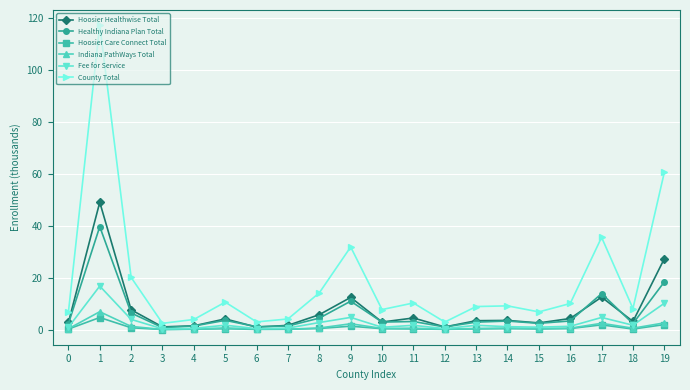

Which series has the widest spread of values?

County Total